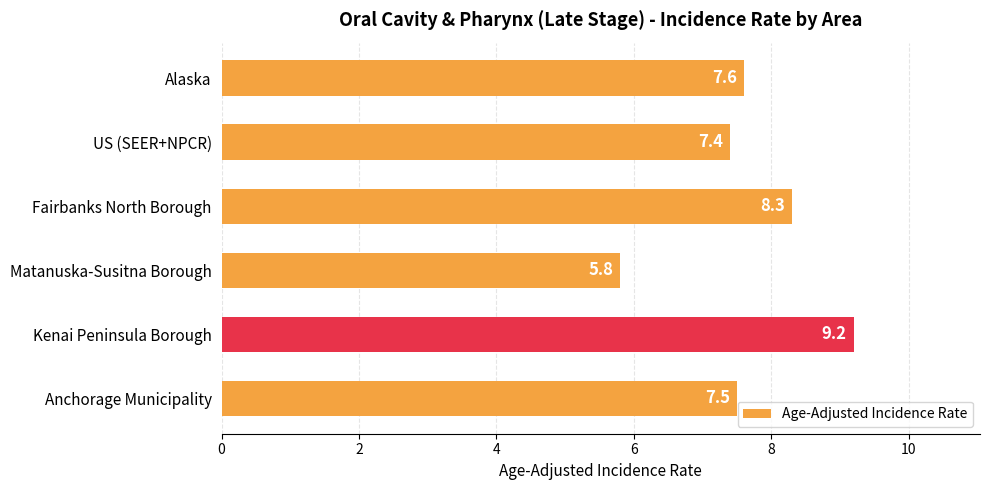

Are the bars grouped side by side (vs. stacked)?

No